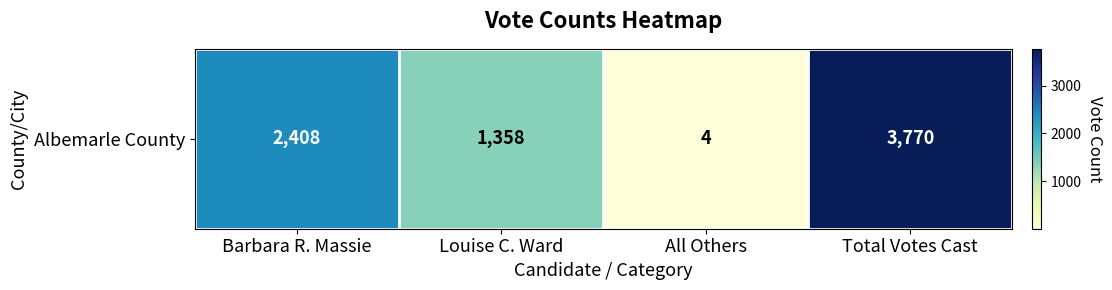

Rank the categories by value from lowest to highest.

All Others, Louise C. Ward, Barbara R. Massie, Total Votes Cast